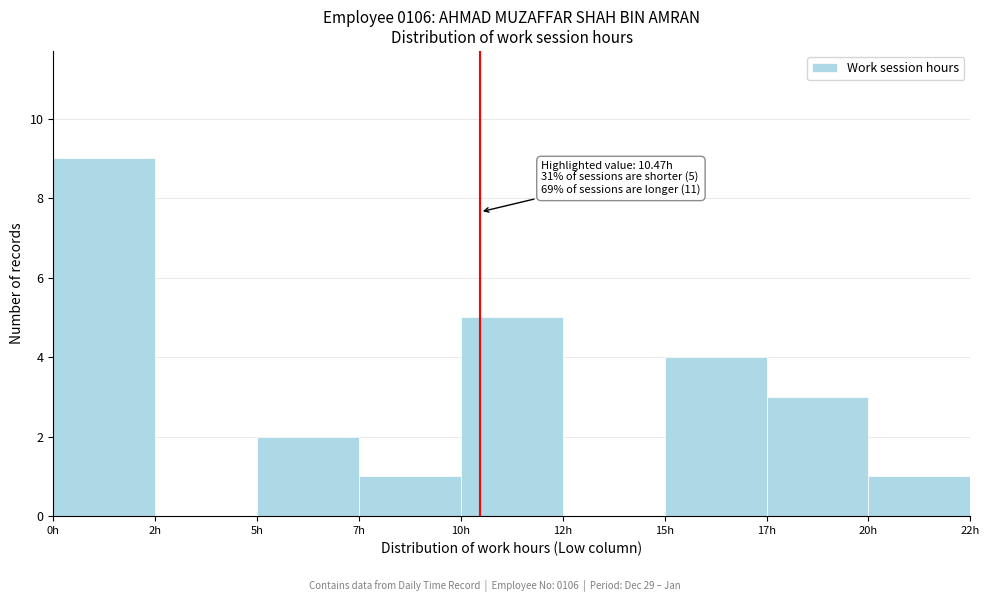

Reading left to right, what are all the values shown in this chart?

0h=9	2h=0	5h=2	7h=1	10h=5	12h=0	15h=4	17h=3	20h=1